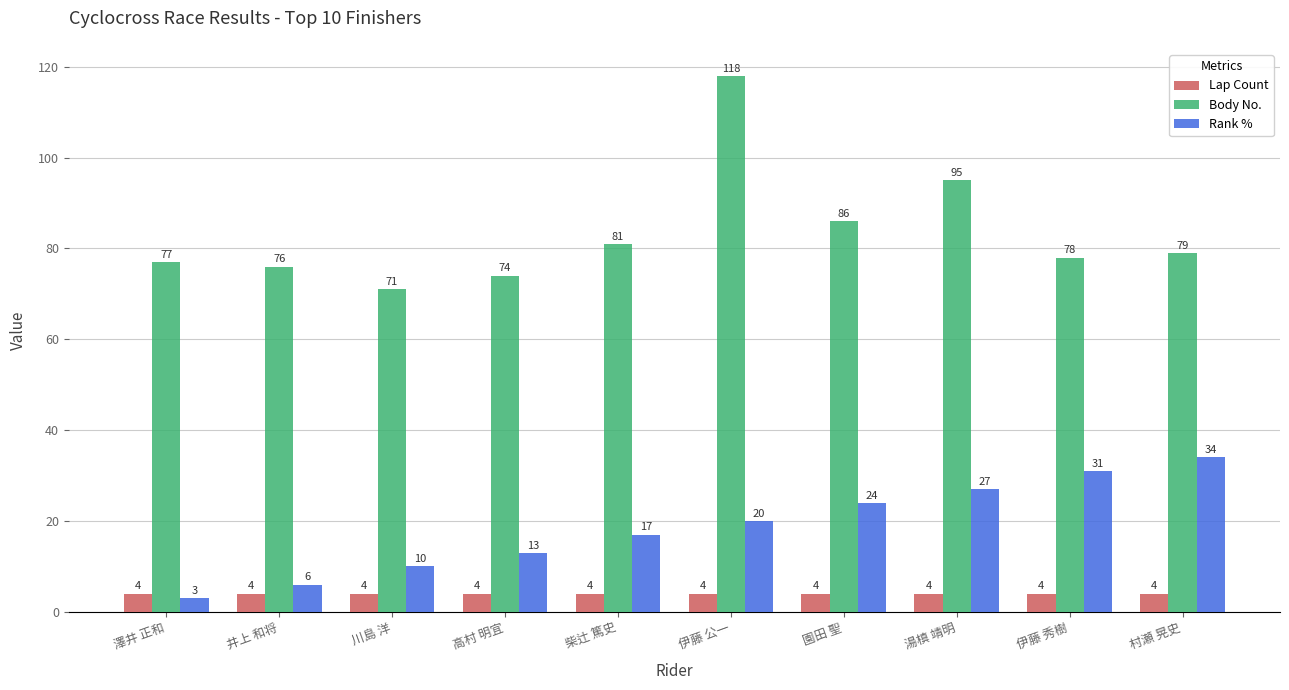

Which series has the largest total across all categories?

Body No.